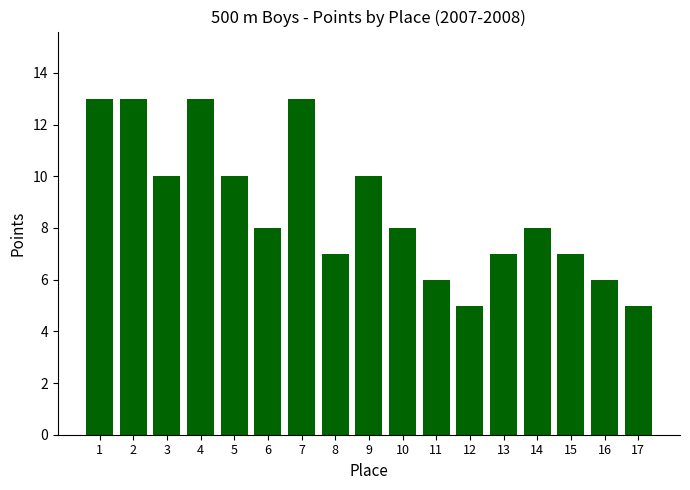

What is the value of the 9th bar from the left?

10